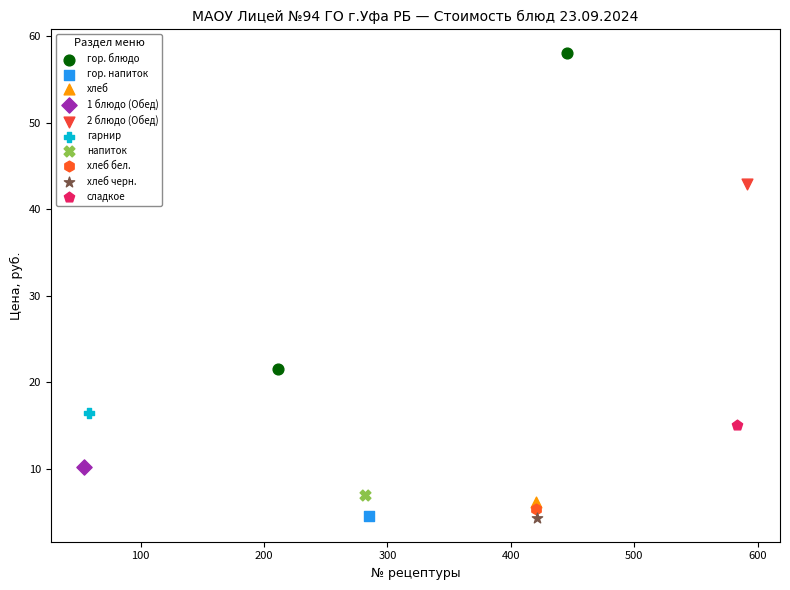

What are all the series names shown in the legend?

гор. блюдо, гор. напиток, хлеб, 1 блюдо (Обед), 2 блюдо (Обед), гарнир, напиток, хлеб бел., хлеб черн., сладкое